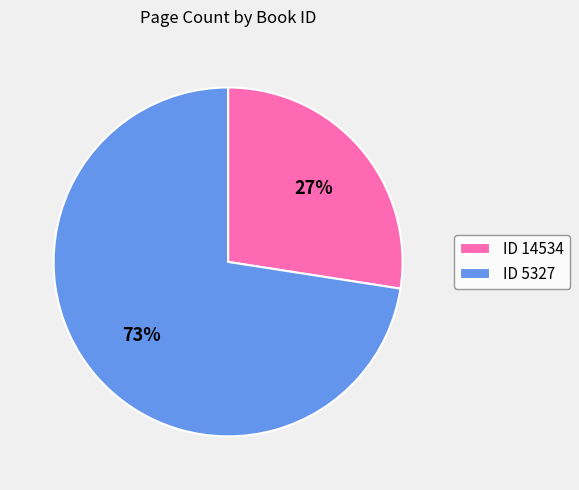

Between ID 14534 and ID 5327, which is larger?

ID 5327